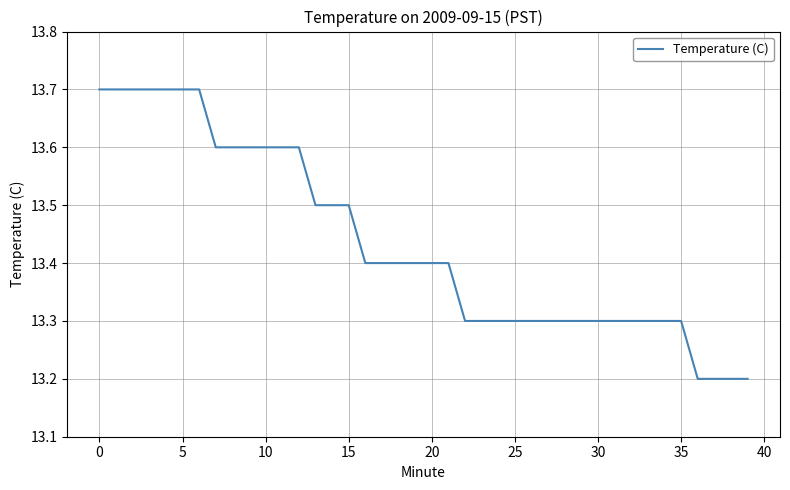

What is the difference between the maximum and minimum values?

0.5